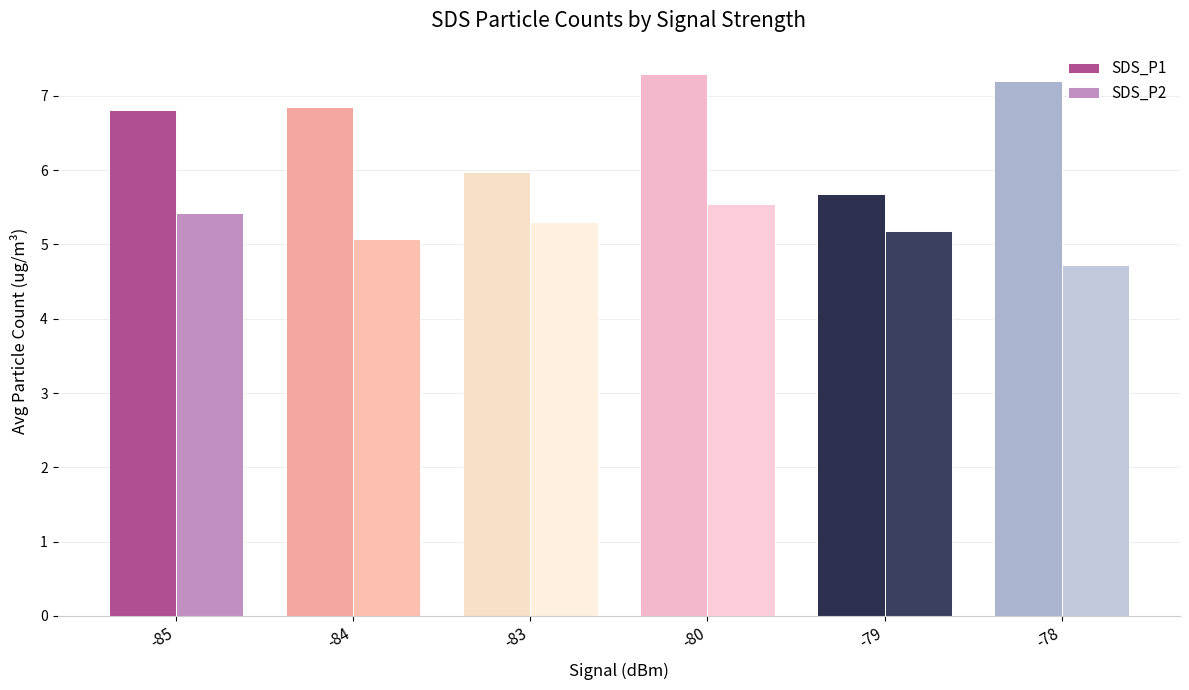

Read the SDS_P2 value at -78.

4.7